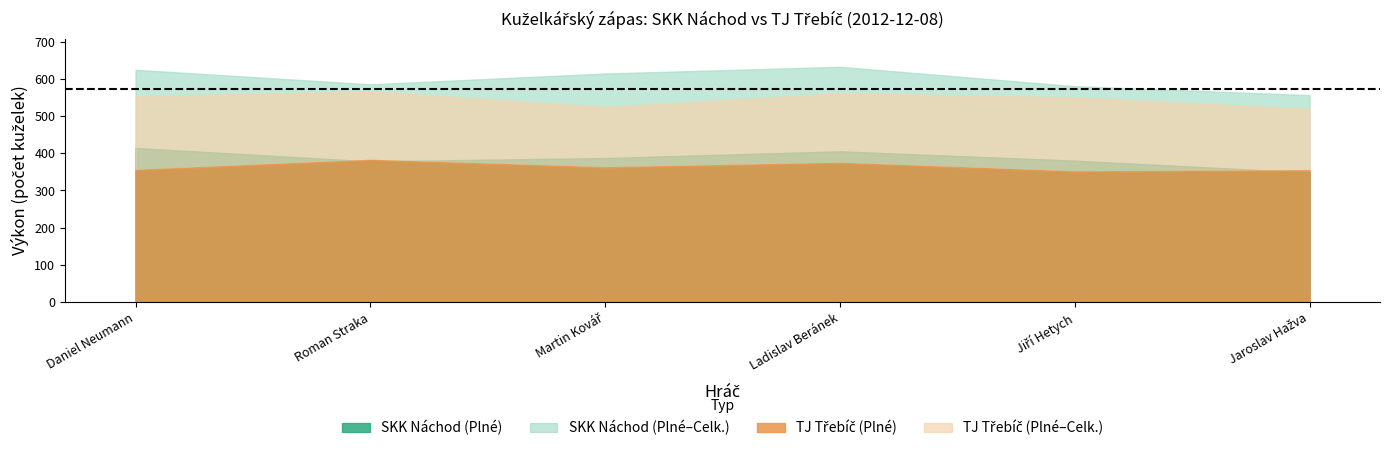

What is the minimum value for TJ Třebíč (Plné)?

351